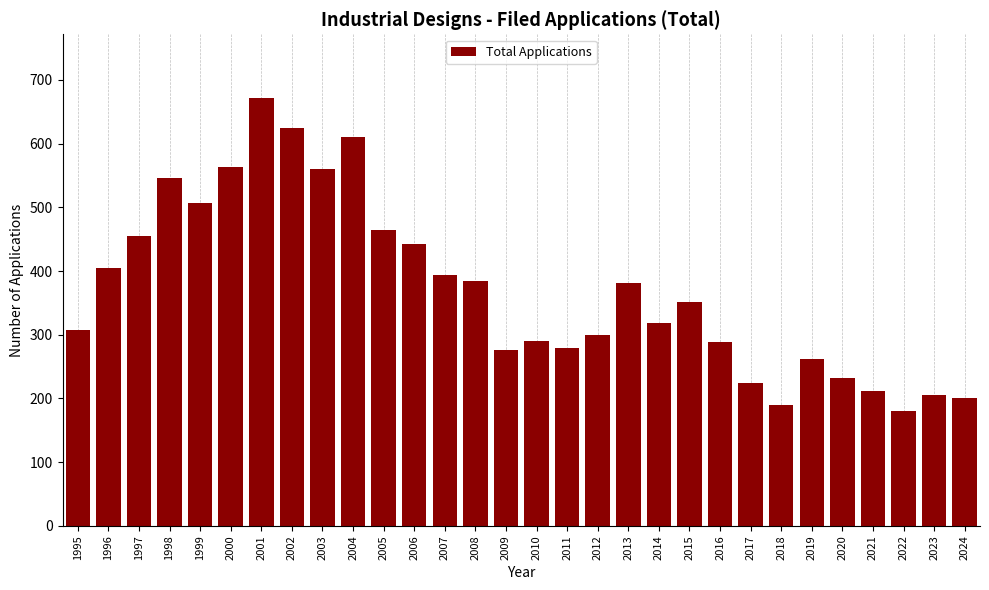

What is the value of the 16th bar from the left?

290